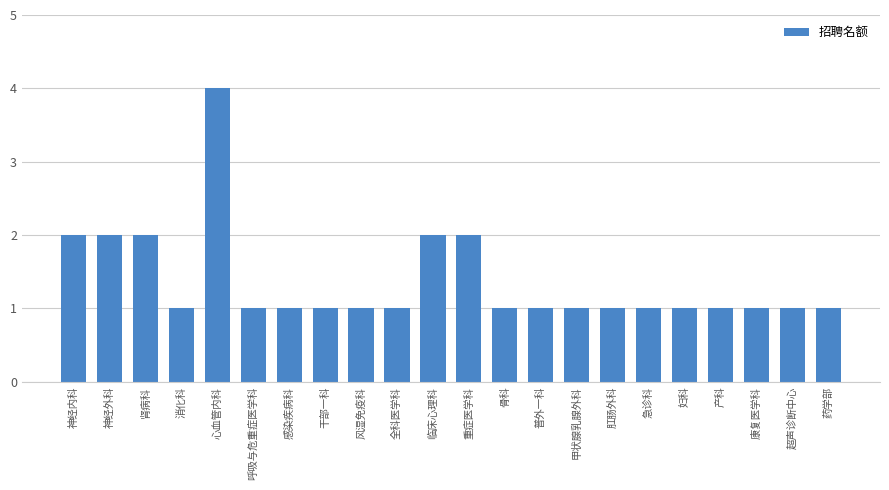

Reading left to right, extract all data points from this chart.

2	2	2	1	4	1	1	1	1	1	2	2	1	1	1	1	1	1	1	1	1	1